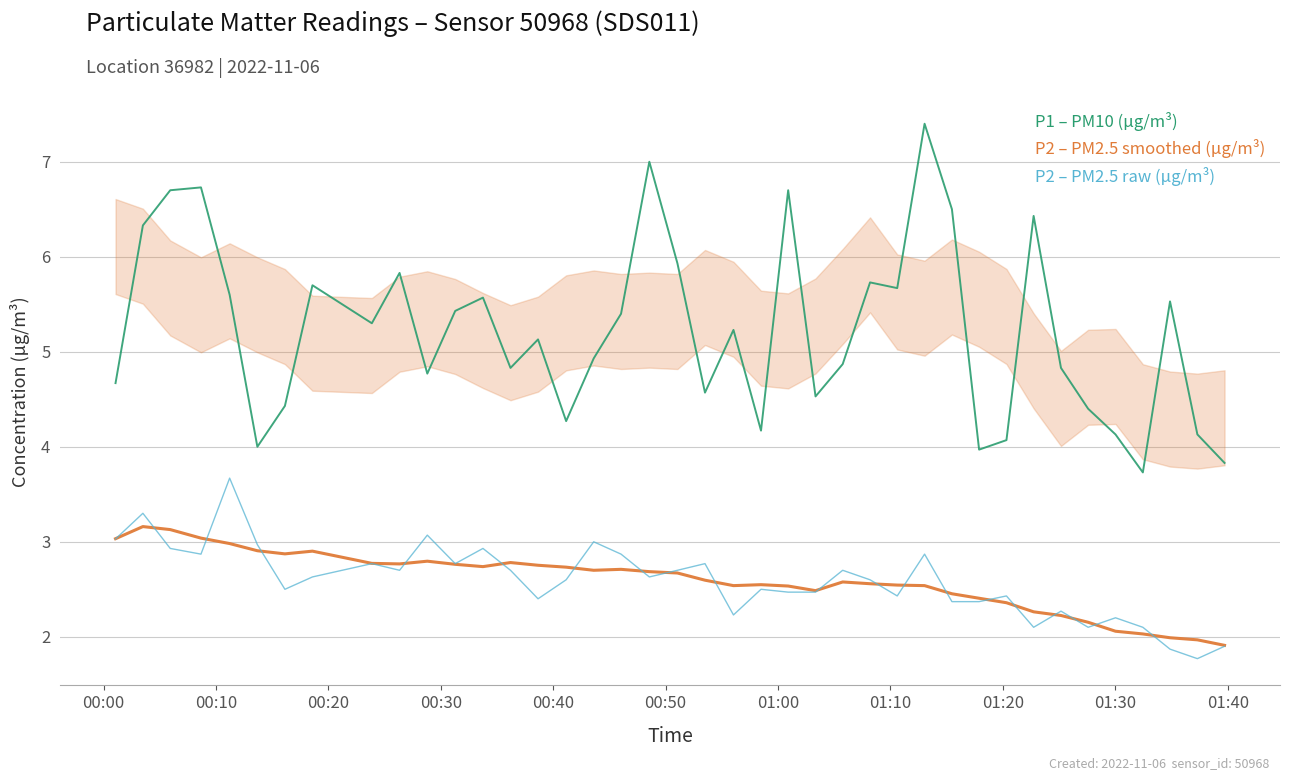

What is the difference between the maximum and second lowest values in the P2 – PM2.5 raw (µg/m³) series?

1.8